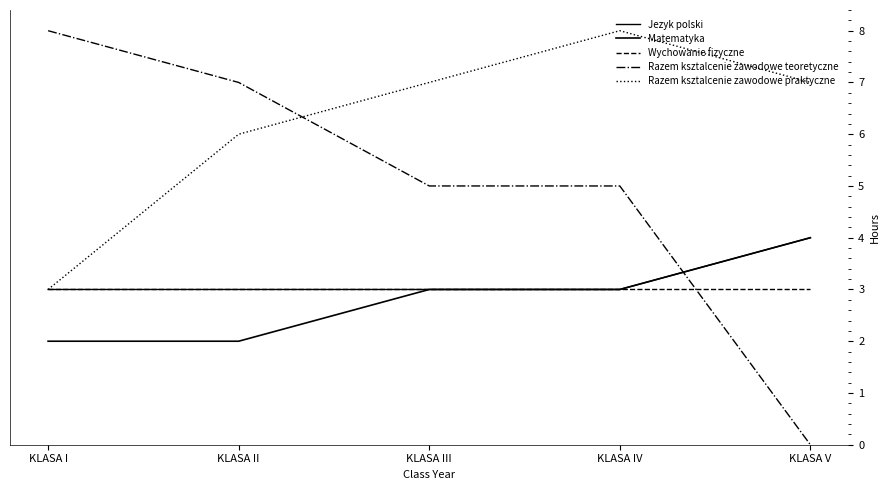

Is this an area chart (filled region under the line)?

No